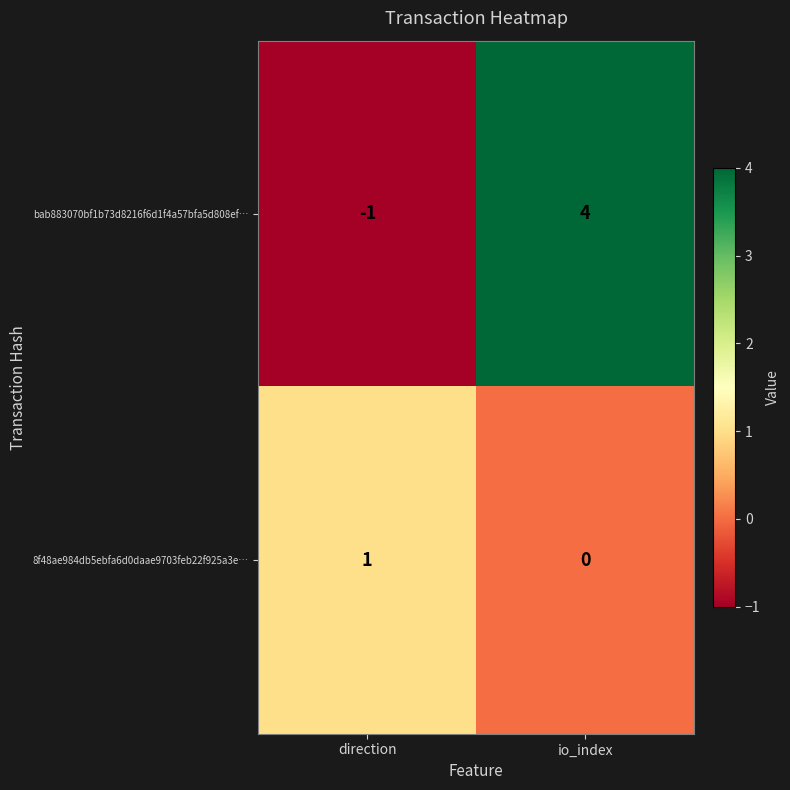

Count the number of categories in the chart.

2